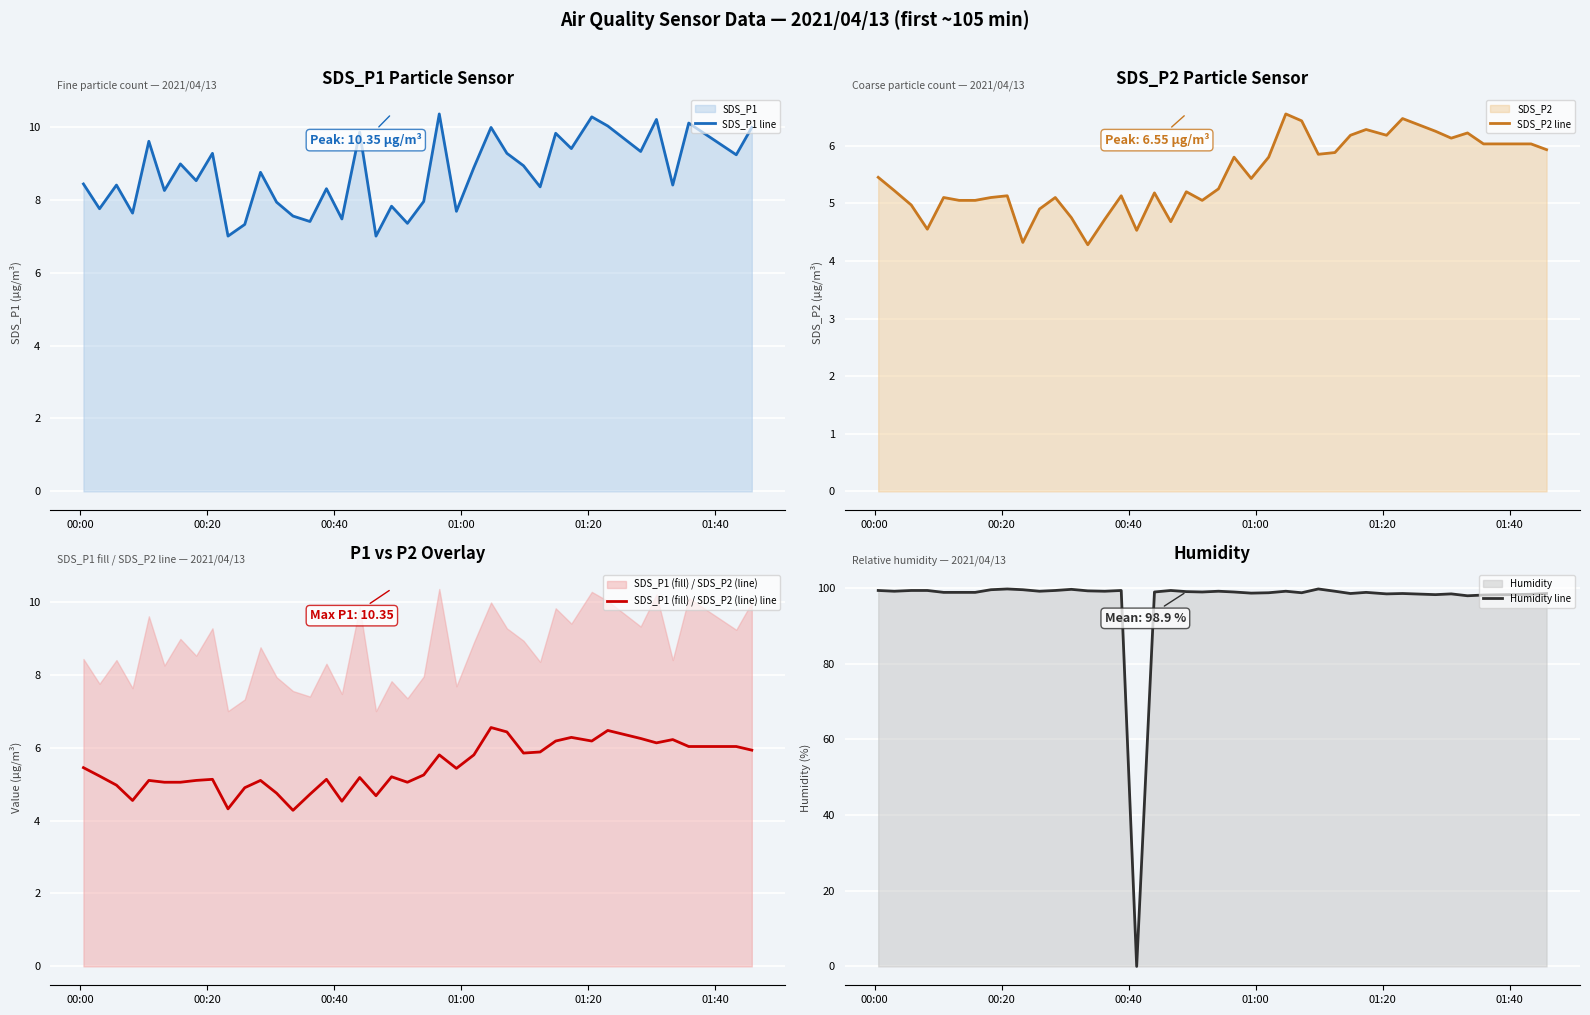

True or false: SDS_P2 line has more than 1 points higher than both neighbors.

True